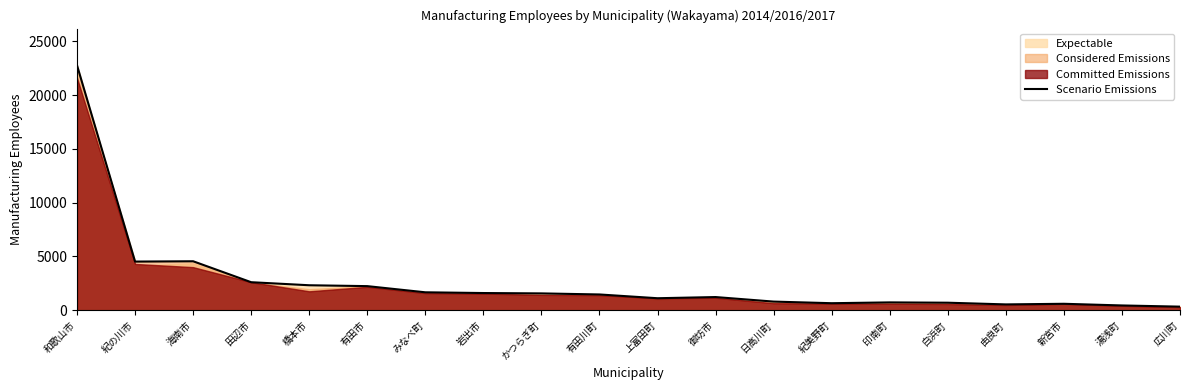

What is the difference between the maximum and minimum values?

22448